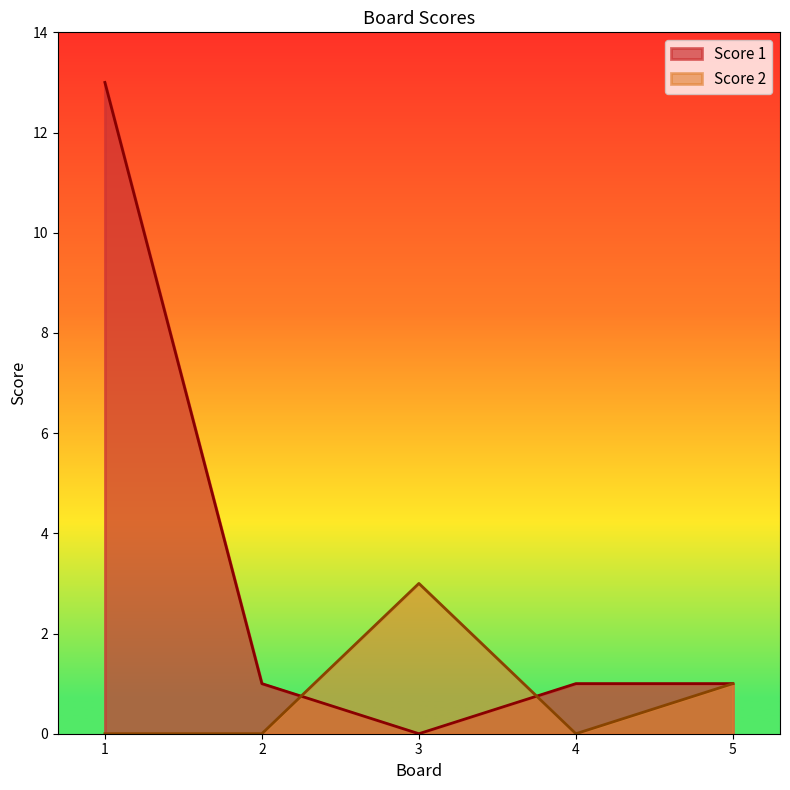

At which label does Score 1 reach its peak?

1